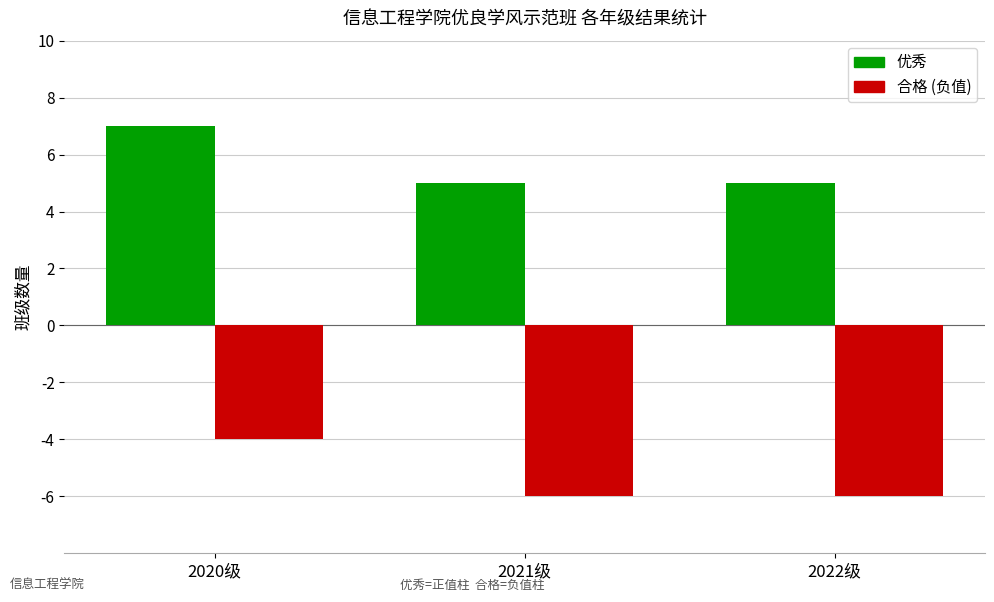

What is the difference between the highest and lowest values at 2021级?

11